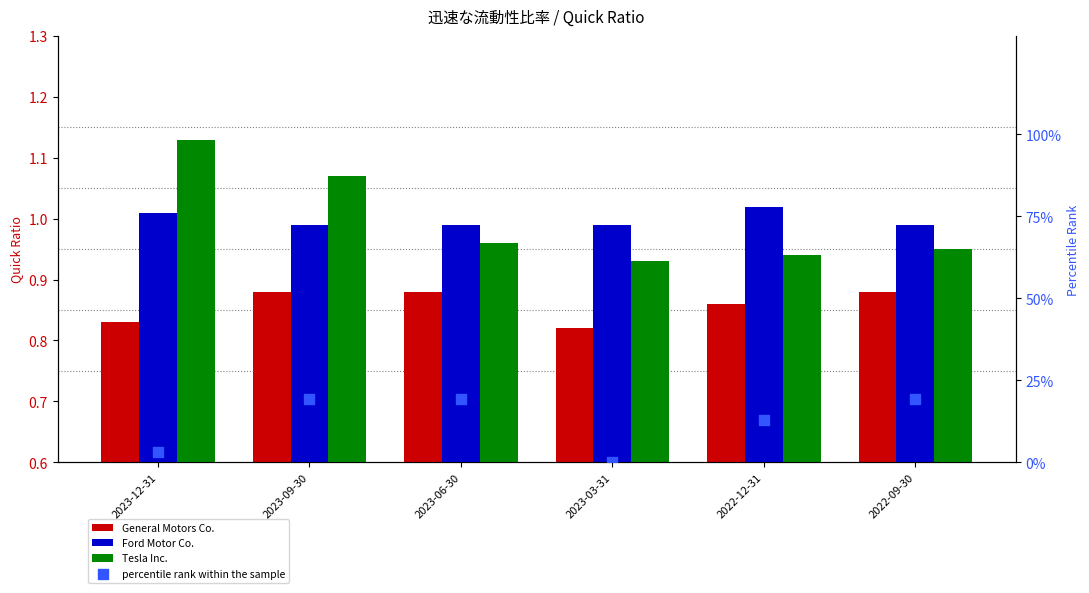

Which series contains the highest Y value?

percentile rank within the sample